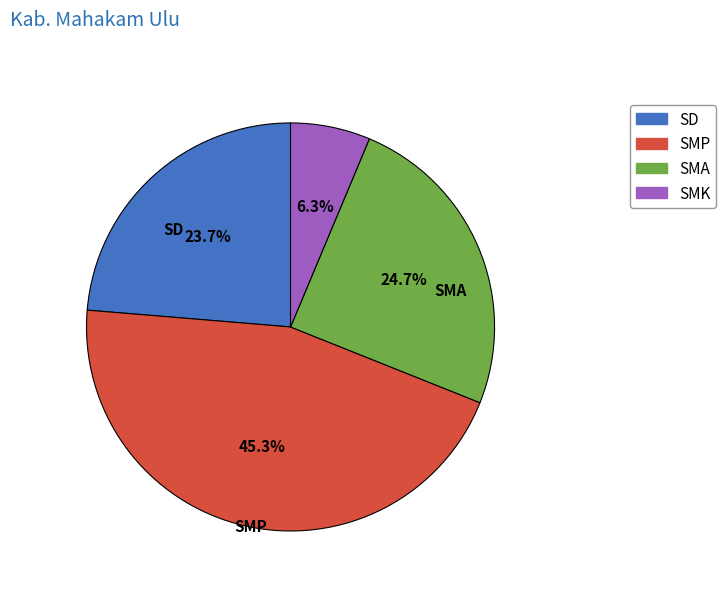

Which slice is the largest?

SMP